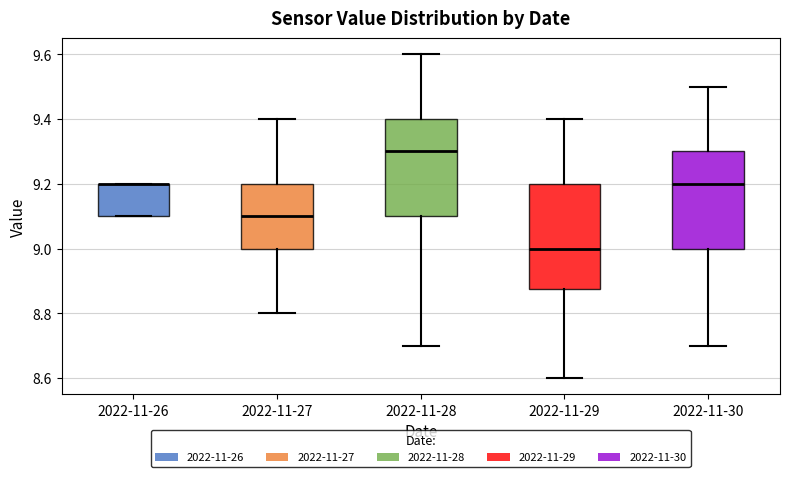

Reading left to right, read every box against the y-axis: the position of its median line, the range the box covers, and the ends of its whiskers. The values are not printed on the chart, so give them approximately, as read against the axis.

2022-11-26: median 9.20 (drawn on the box's upper edge), box 9.10 to 9.20, whiskers 9.10 to 9.20
2022-11-27: median 9.10, box 9.00 to 9.20, whiskers 8.80 to 9.40
2022-11-28: median 9.30, box 9.10 to 9.40, whiskers 8.70 to 9.60
2022-11-29: median 9.00, box 8.88 to 9.20, whiskers 8.60 to 9.40
2022-11-30: median 9.20, box 9.00 to 9.30, whiskers 8.70 to 9.50